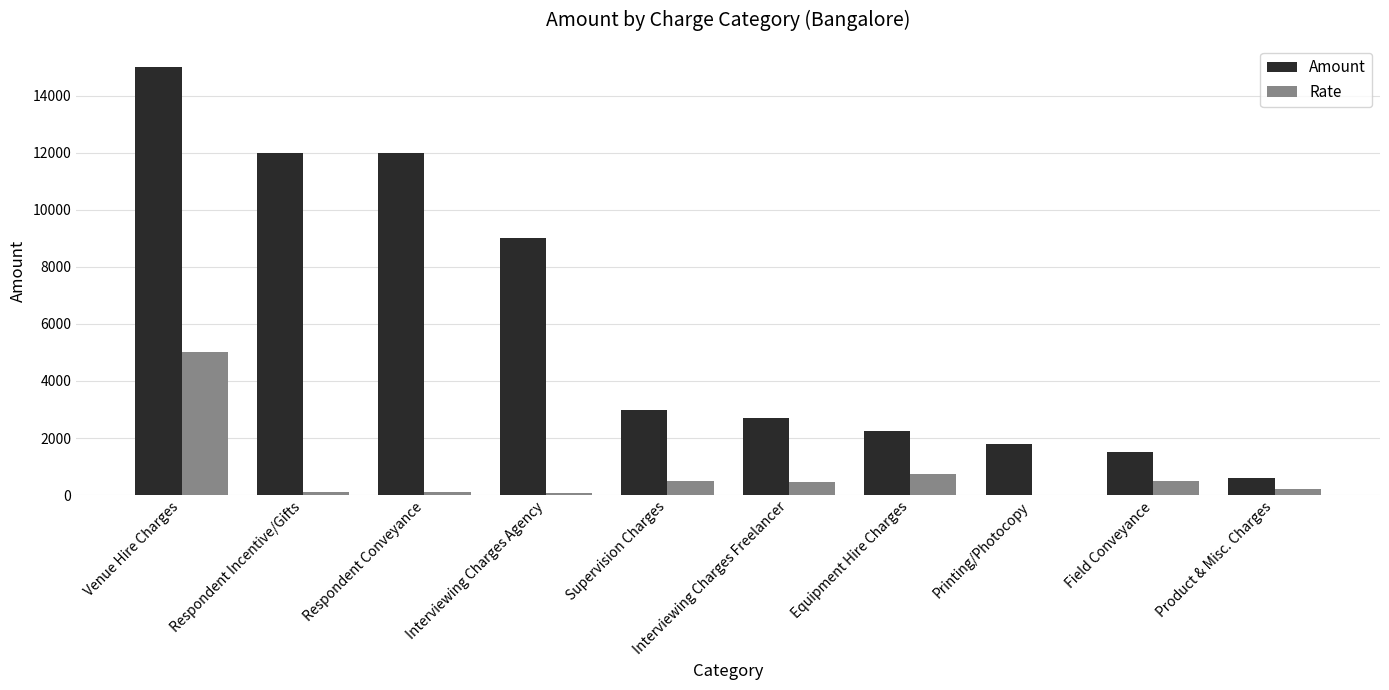

How many groups of bars are there?

10